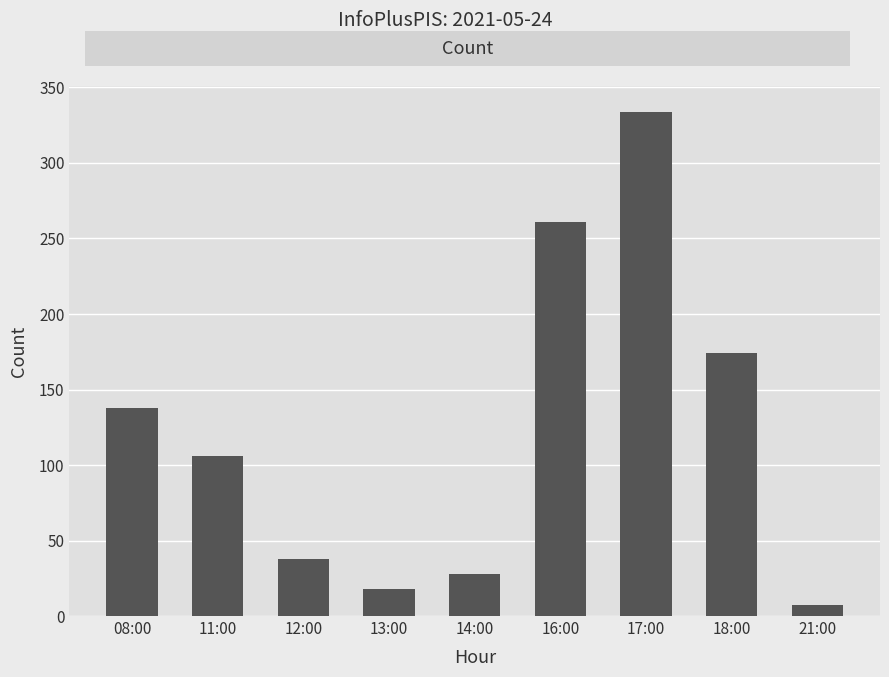

Reading right to left, what are all the values shown in this chart?

7	174	334	261	28	18	38	106	138